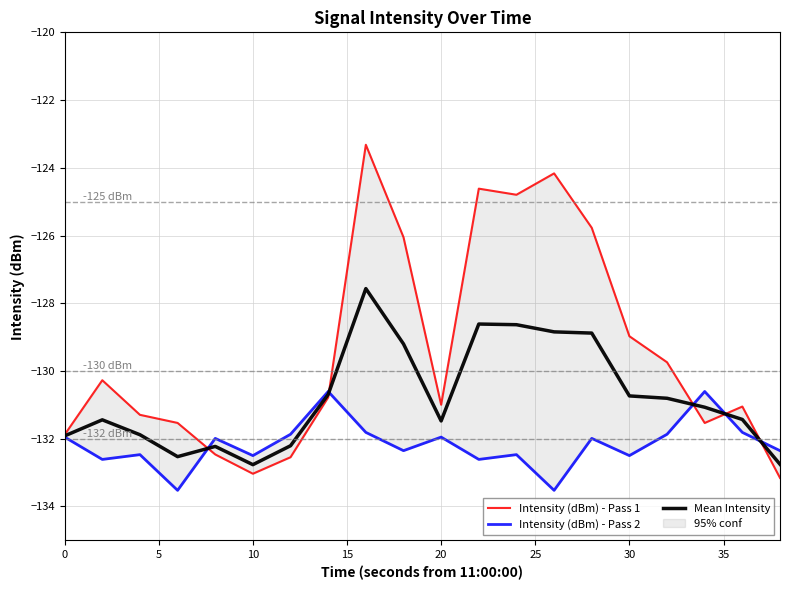

The Mean Intensity series shows -89.2 at 0. True or false?

False